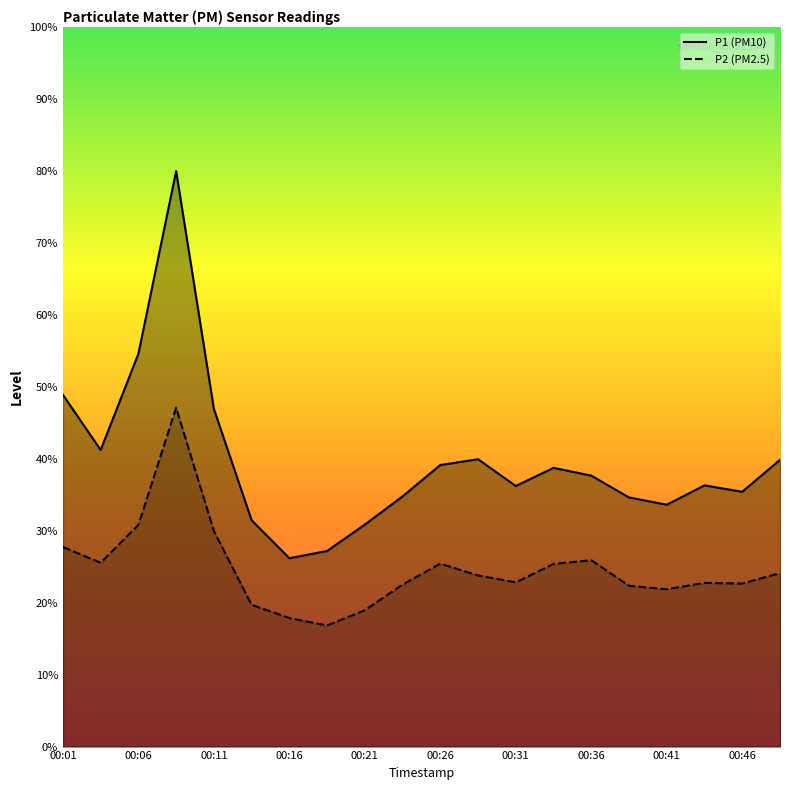

Is it true that P2 equals 13.5 at 00:33?

False